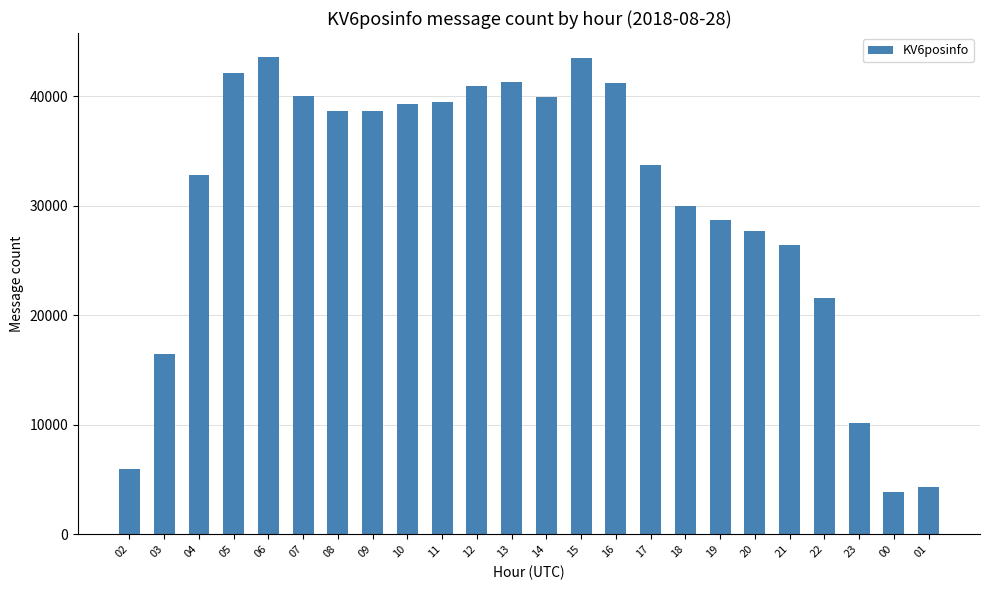

What is the label of the 13th bar from the right?

13